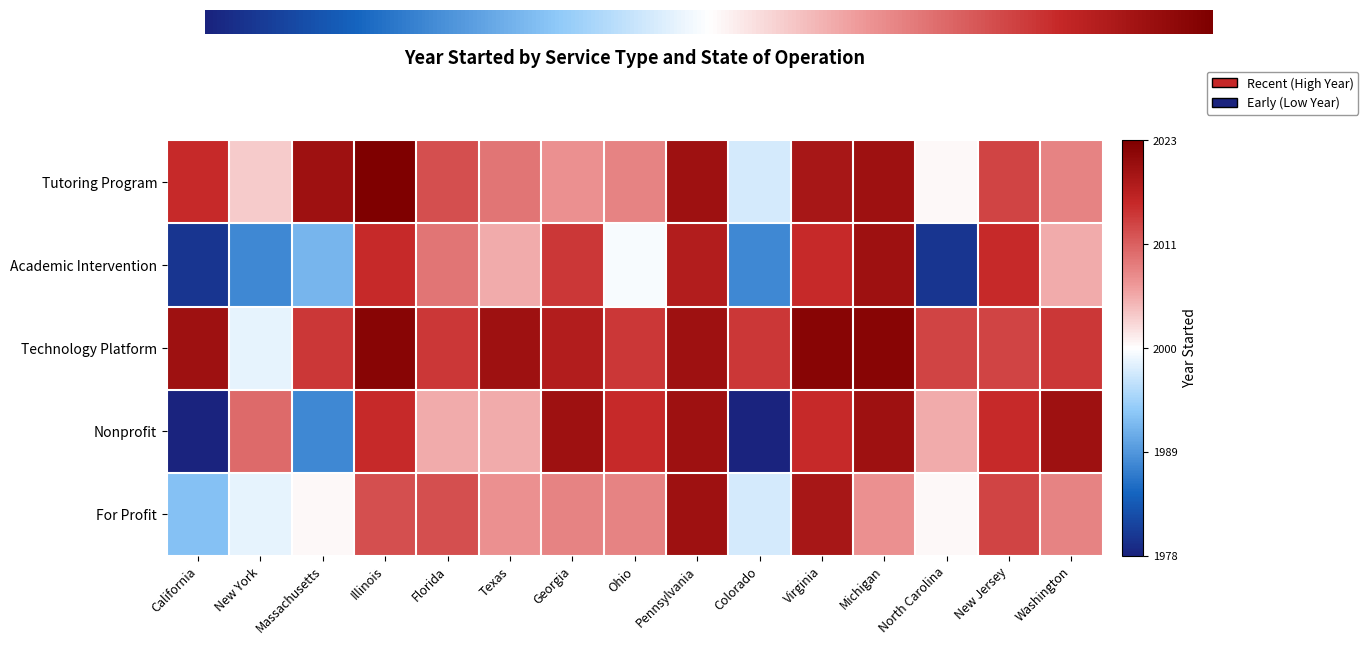

Rank the categories by Academic Intervention value from highest to lowest.

Michigan, Pennsylvania, Illinois, Virginia, New Jersey, Georgia, Florida, Texas, Washington, Ohio, Massachusetts, New York, Colorado, California, North Carolina